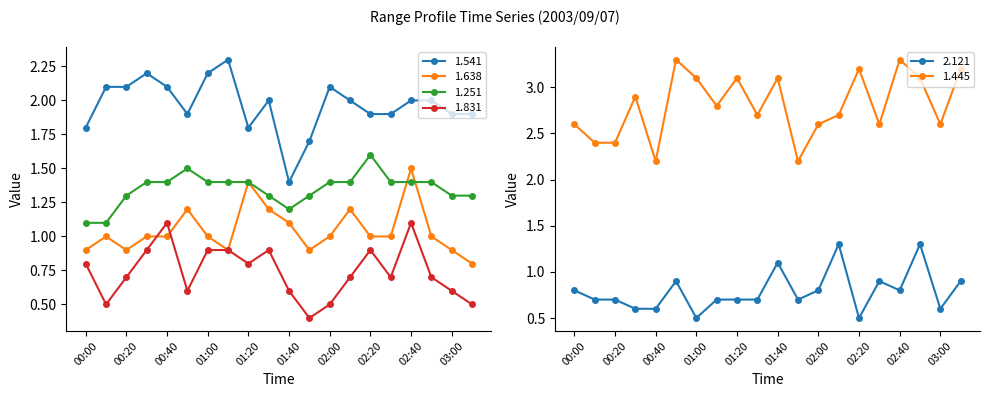

At how many categories does at least one series exceed 0?

20